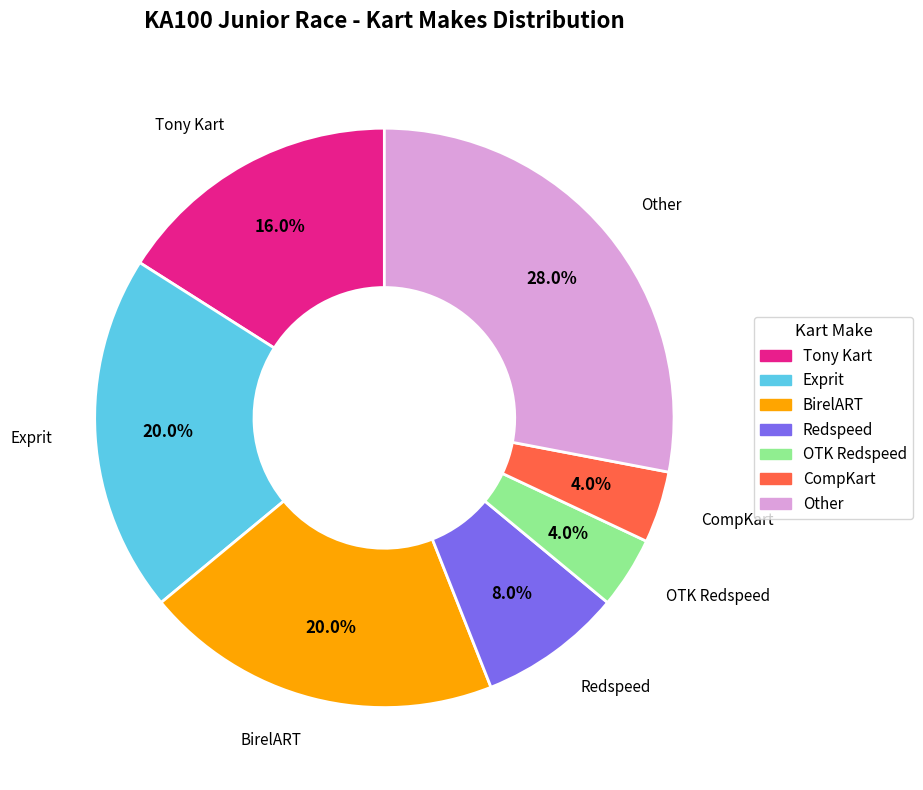

Is there any slice that represents more than half of the pie?

No